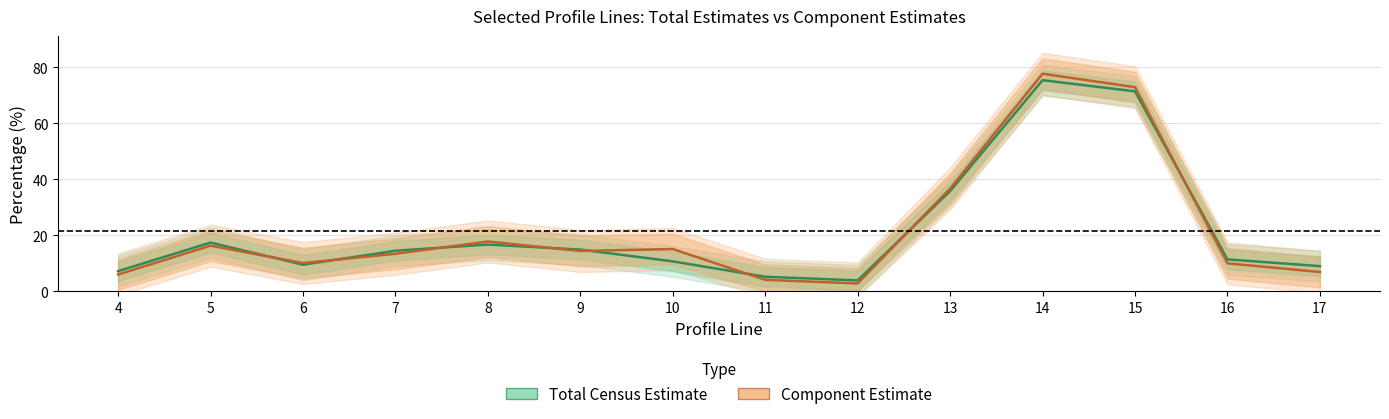

Reading right to left, list all the values displayed in this chart.

Total Census Estimate: 9.0	11.4	71.4	75.4	35.8	3.9	5.2	10.7	14.9	16.7	14.5	9.5	17.4	7.2
Component Estimate: 6.9	10.0	72.9	77.7	36.7	2.8	4.1	15.1	14.4	17.8	13.4	10.1	16.3	6.0